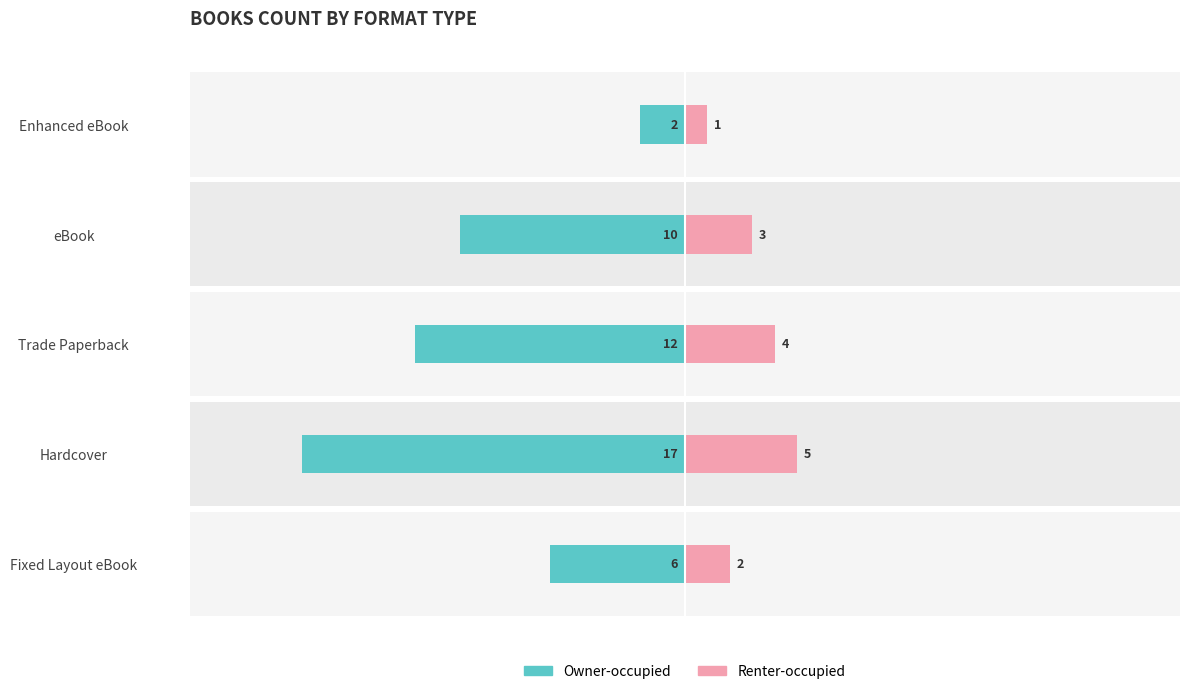

What is the difference between the Owner-occupied values at Enhanced eBook and eBook?

8